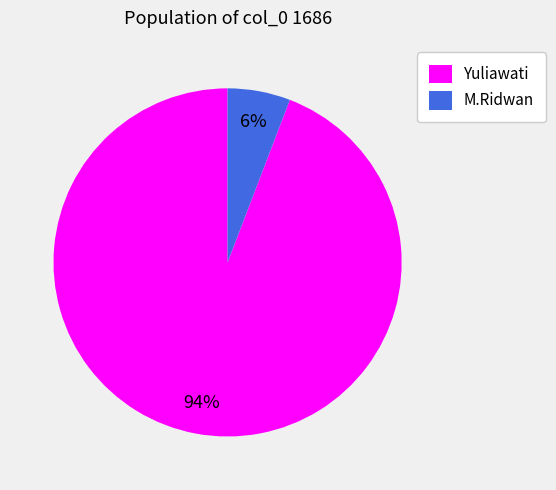

Is M.Ridwan the majority of the pie?

No